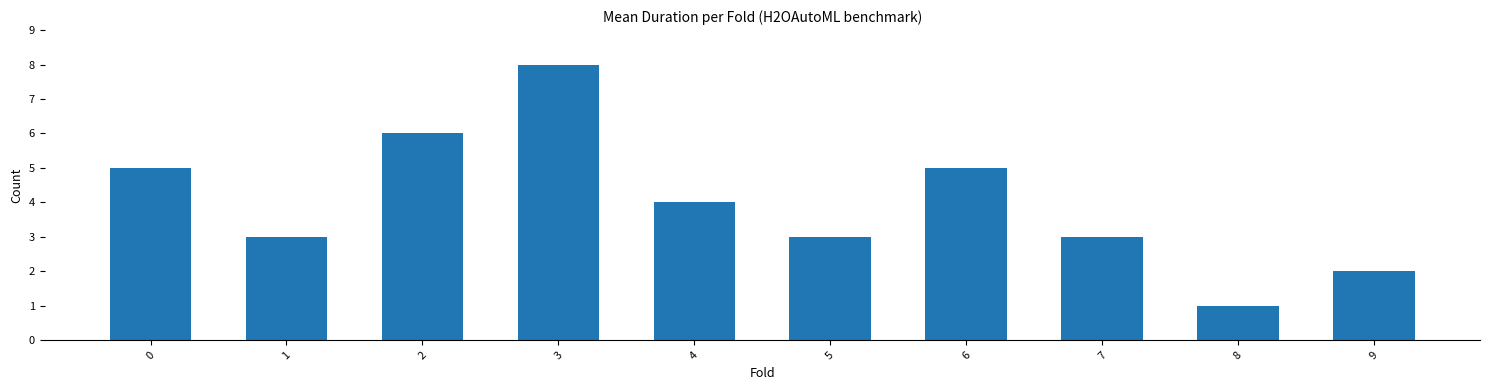

Reading left to right, extract all data points from this chart.

5	3	6	8	4	3	5	3	1	2